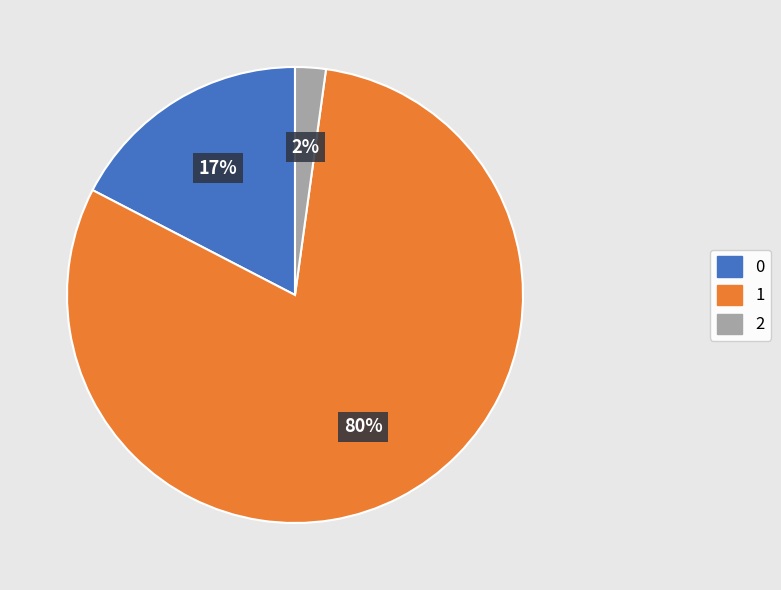

To the nearest percent, what is the average slice percentage?

33%